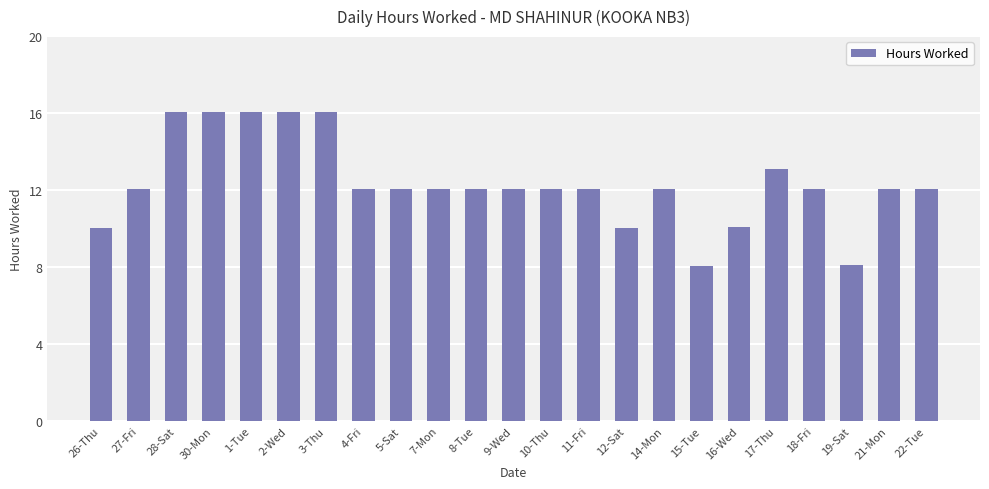

Read the value at 8-Tue.

12.0